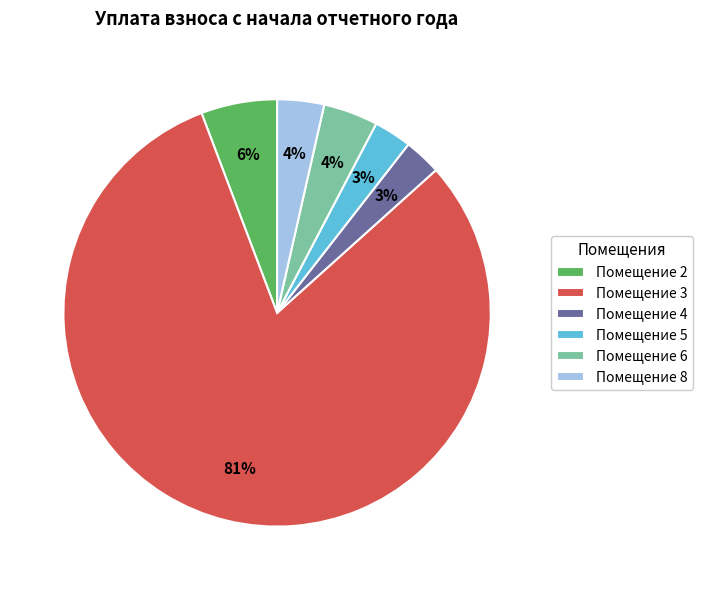

What is the majority slice?

Помещение 3